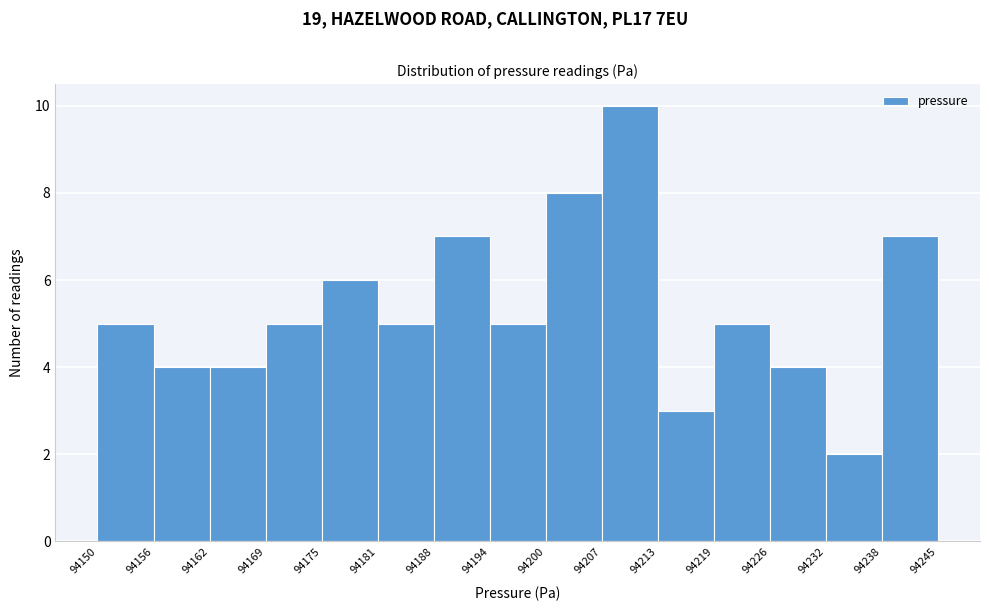

Reading left to right, transcribe this chart: for each bar, give the range it covers on the x-axis and its height. The values are not printed on the chart, so give them approximately, as read against the axis.

94150 to 94156: 5
94156 to 94162: 4
94162 to 94169: 4
94169 to 94175: 5
94175 to 94181: 6
94181 to 94188: 5
94188 to 94194: 7
94194 to 94200: 5
94200 to 94207: 8
94207 to 94213: 10
94213 to 94219: 3
94219 to 94226: 5
94226 to 94232: 4
94232 to 94238: 2
94238 to 94245: 7